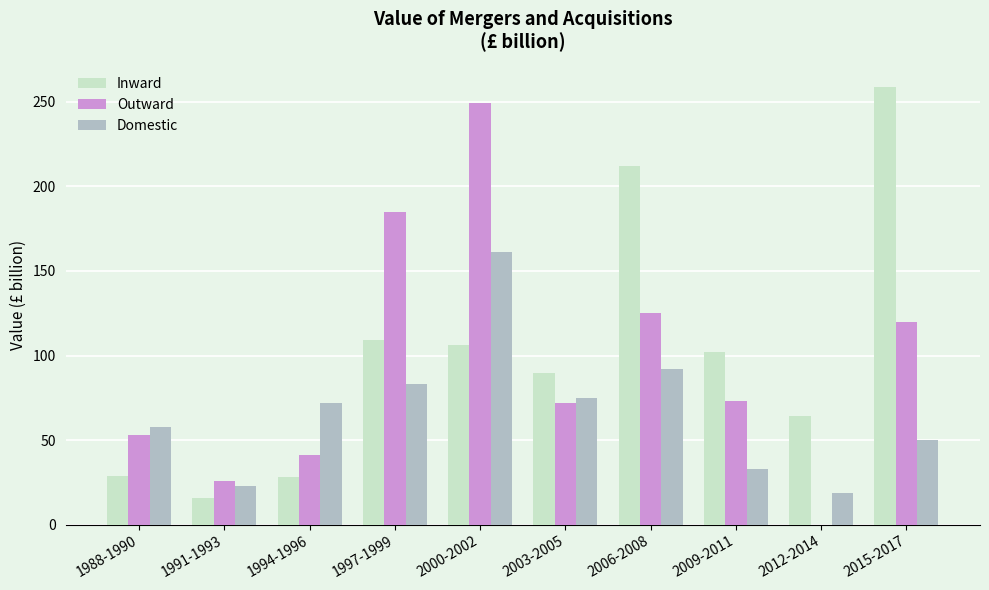

What is the total value across all series at 2015-2017?

429